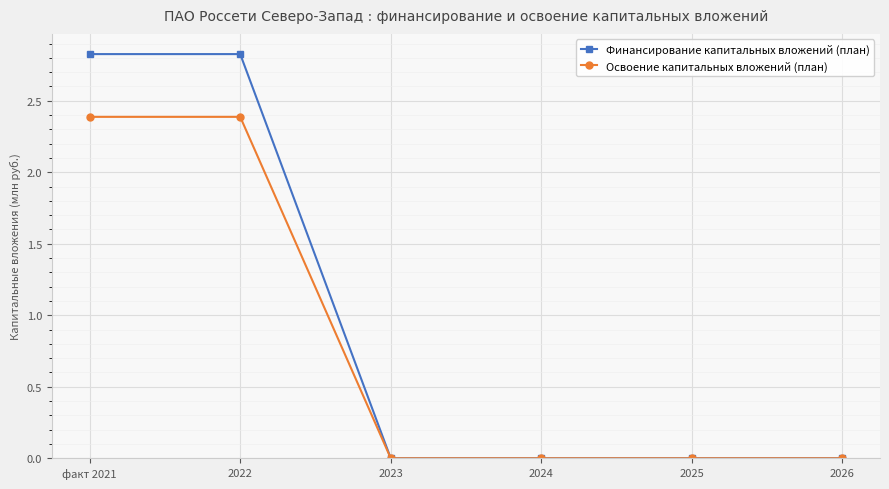

What is the maximum value shown in the chart?

2.8